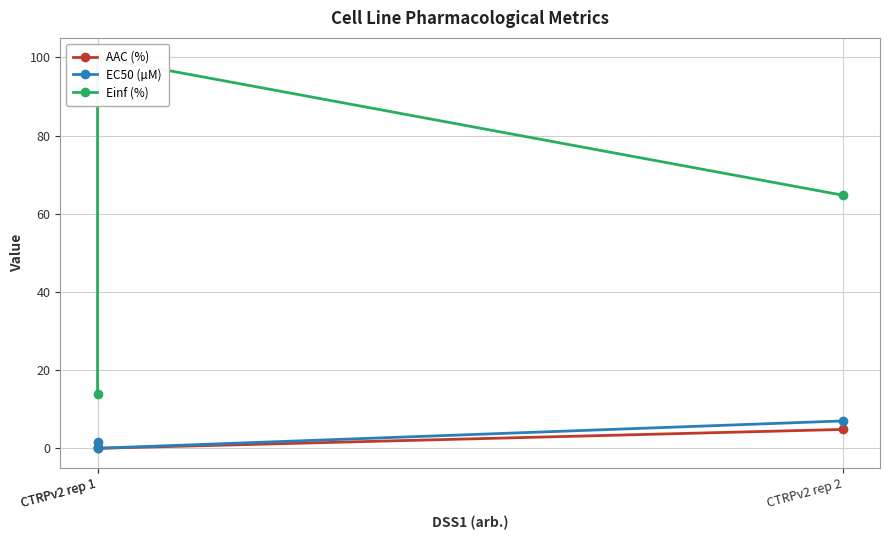

How many lines are shown in the chart?

3